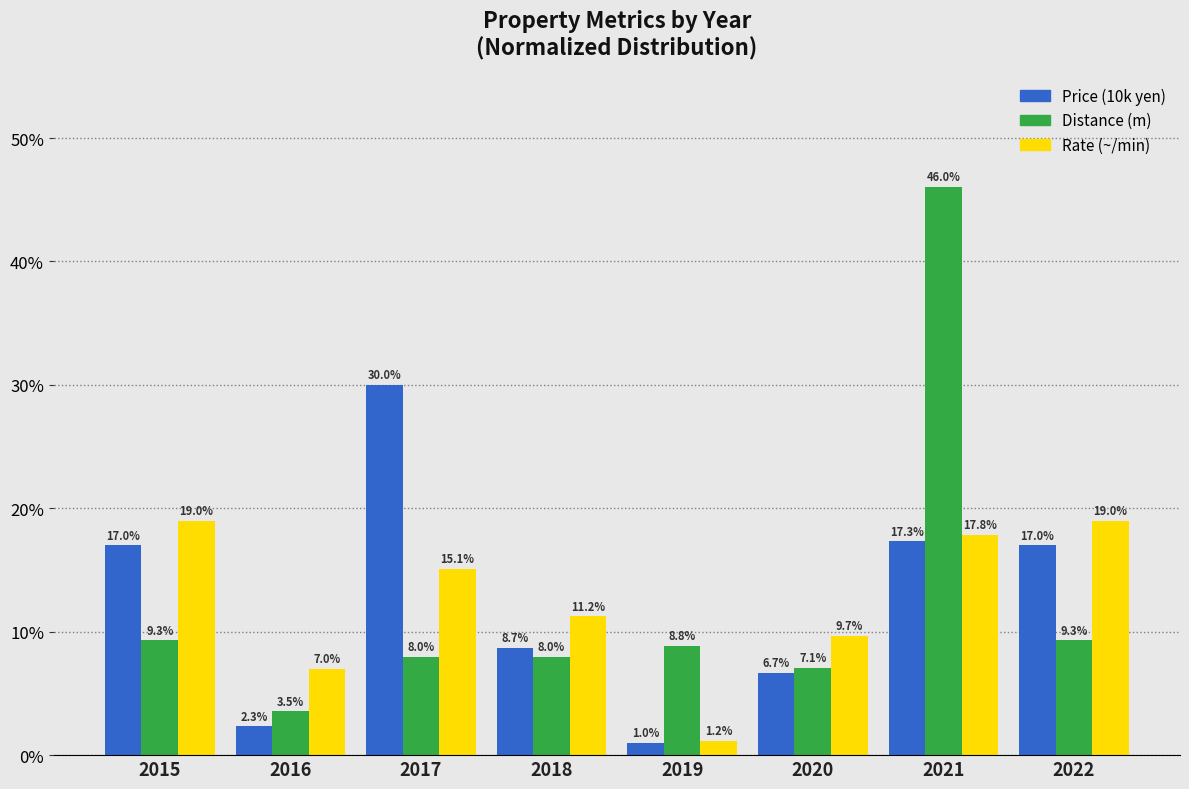

At which category does the chart reach its peak across all series?

2021